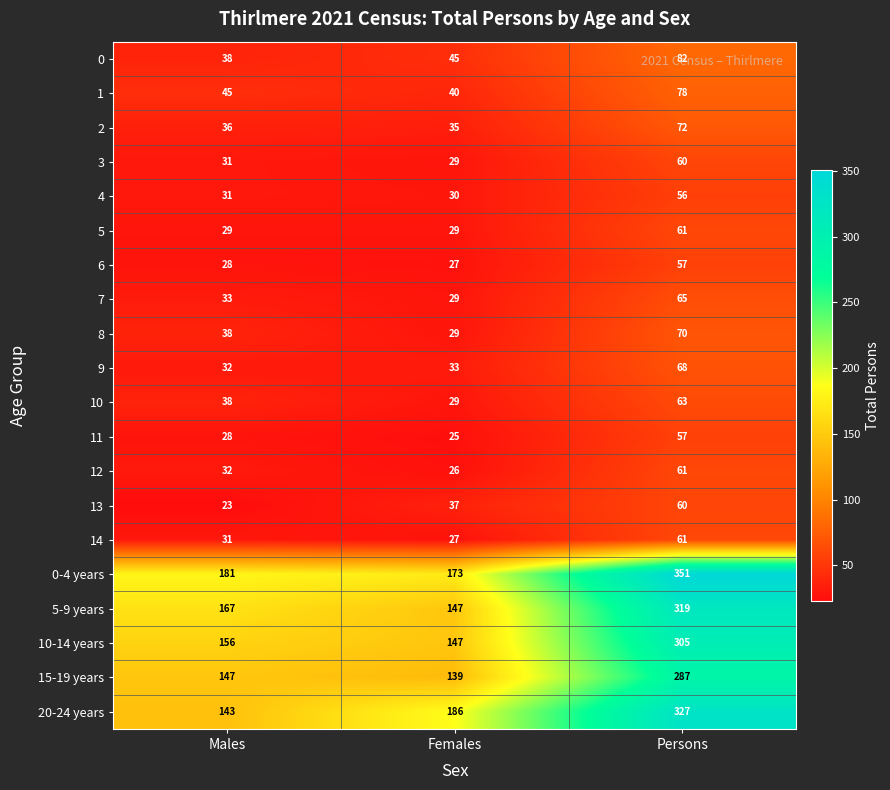

How many data points in 0-4 years are less than 181?

1